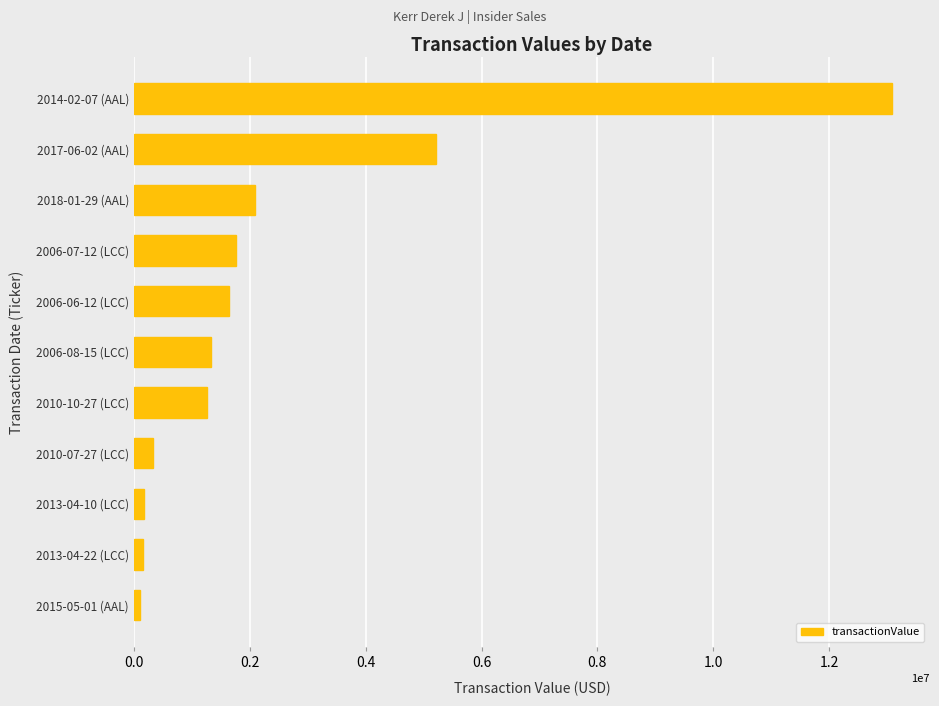

What is the difference between the second highest and minimum values?

5100021